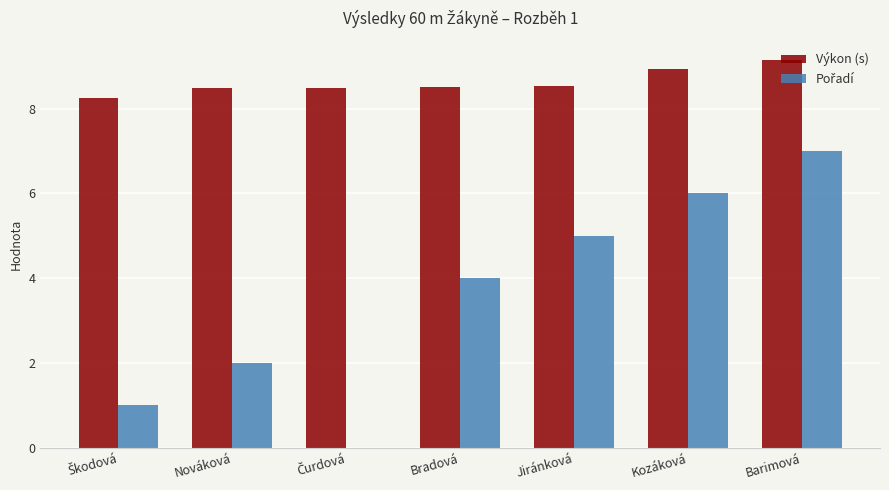

At which category is the sum across all series the highest?

Barimová